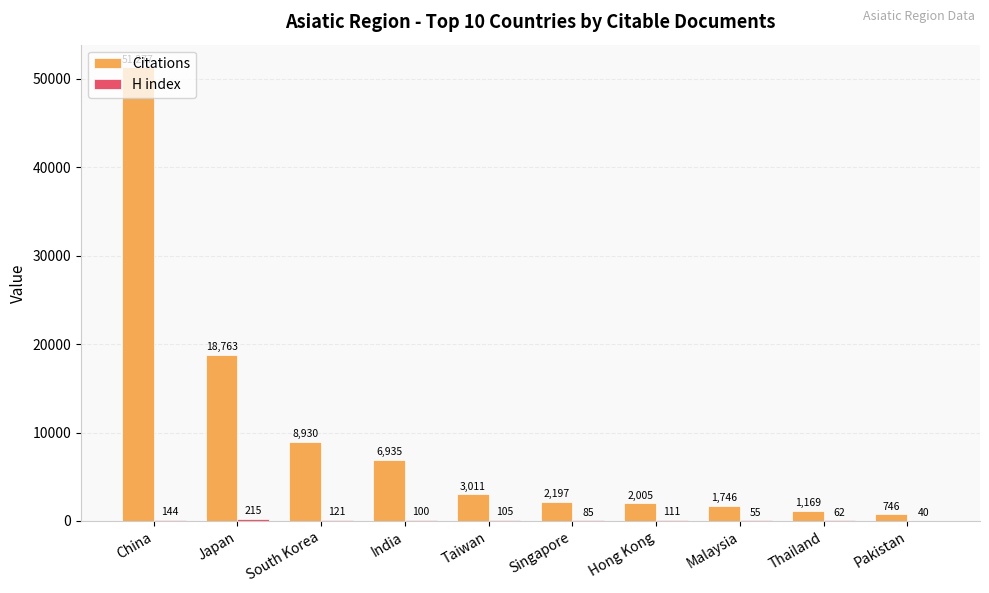

Where is Citations nearest to the value 26011?

Japan